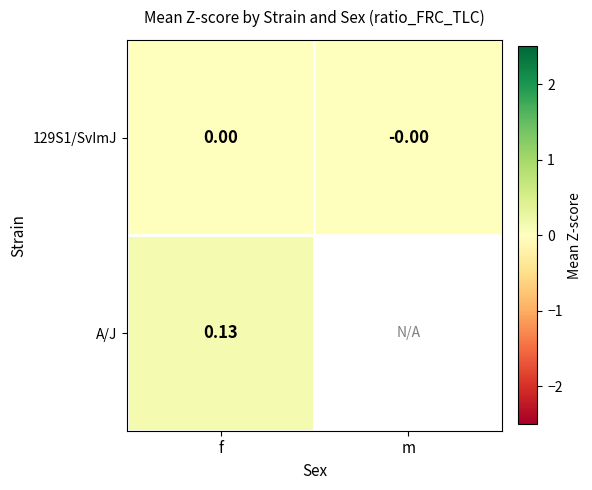

Is the value of 129S1/SvImJ at f greater than the value of A/J at f?

No